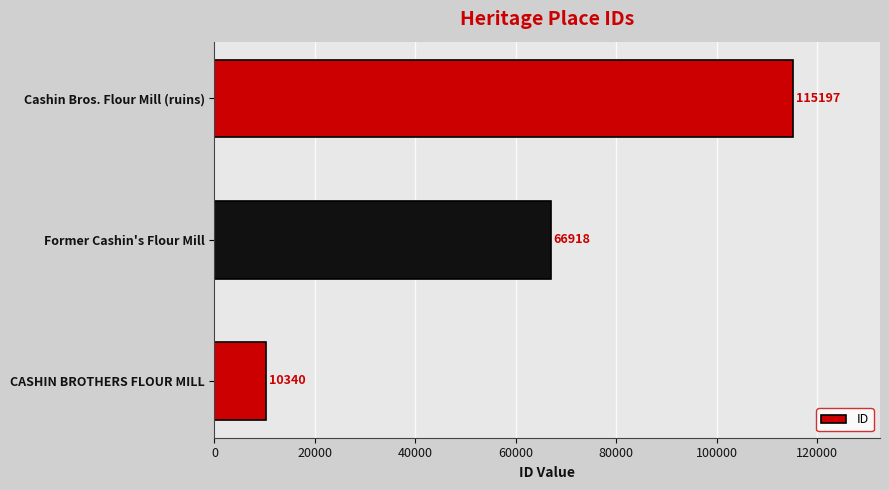

Count the number of data series in this chart.

1